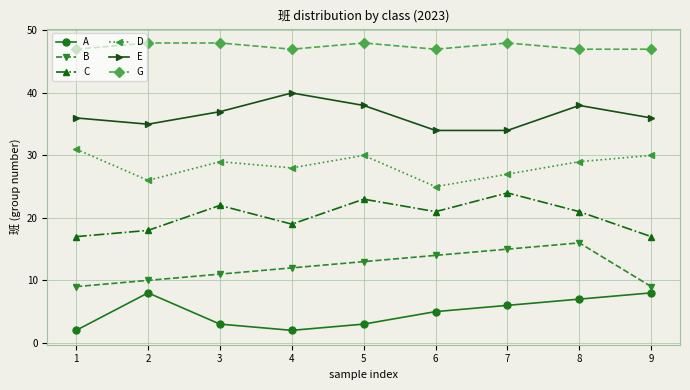

What is the maximum value shown in the chart?

48